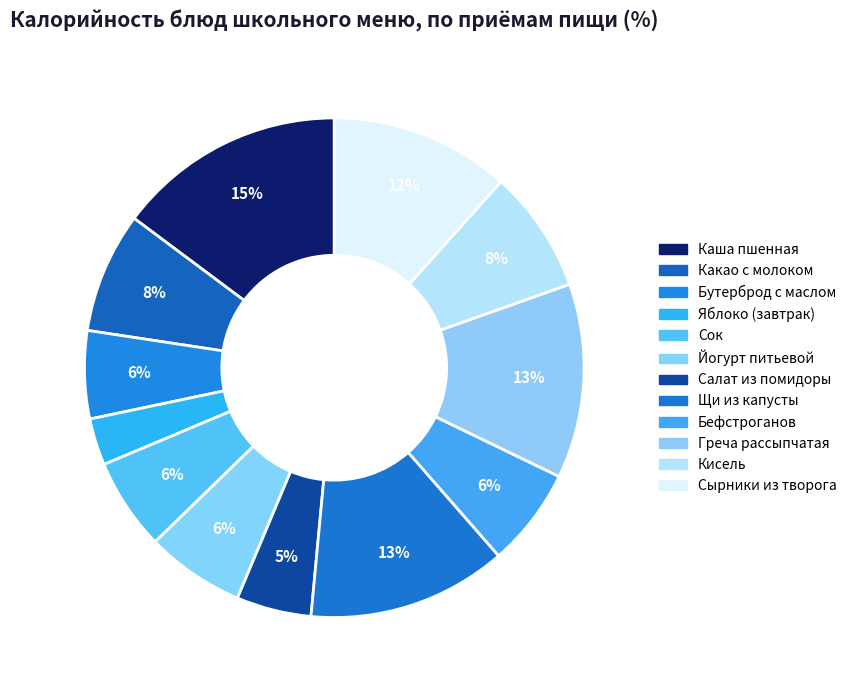

To the nearest percent, what is the average slice percentage?

8%